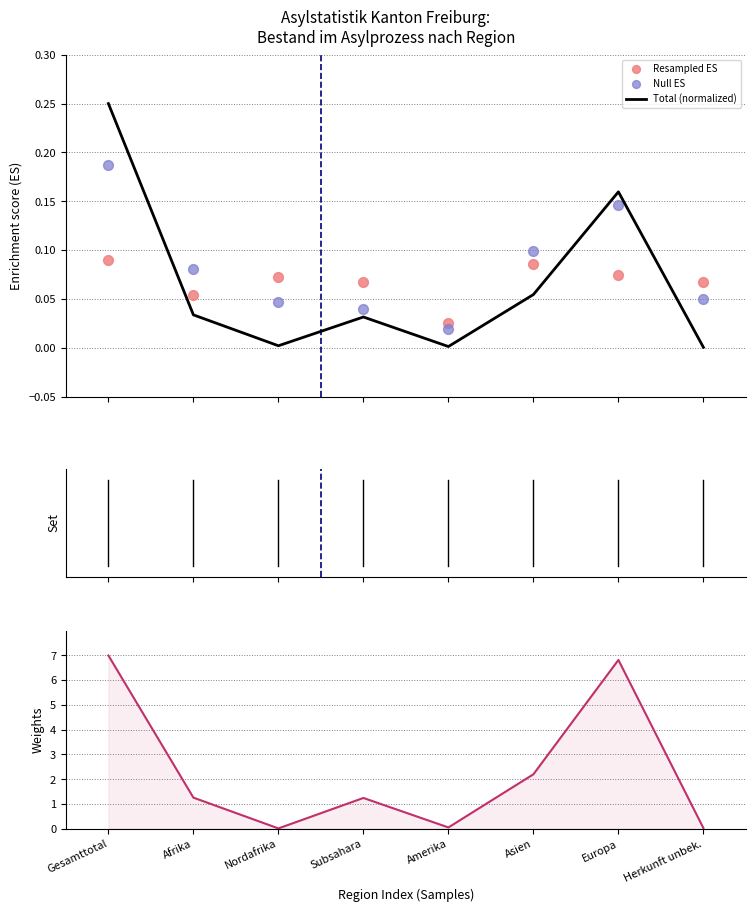

At how many categories does at least one series exceed 1?

5